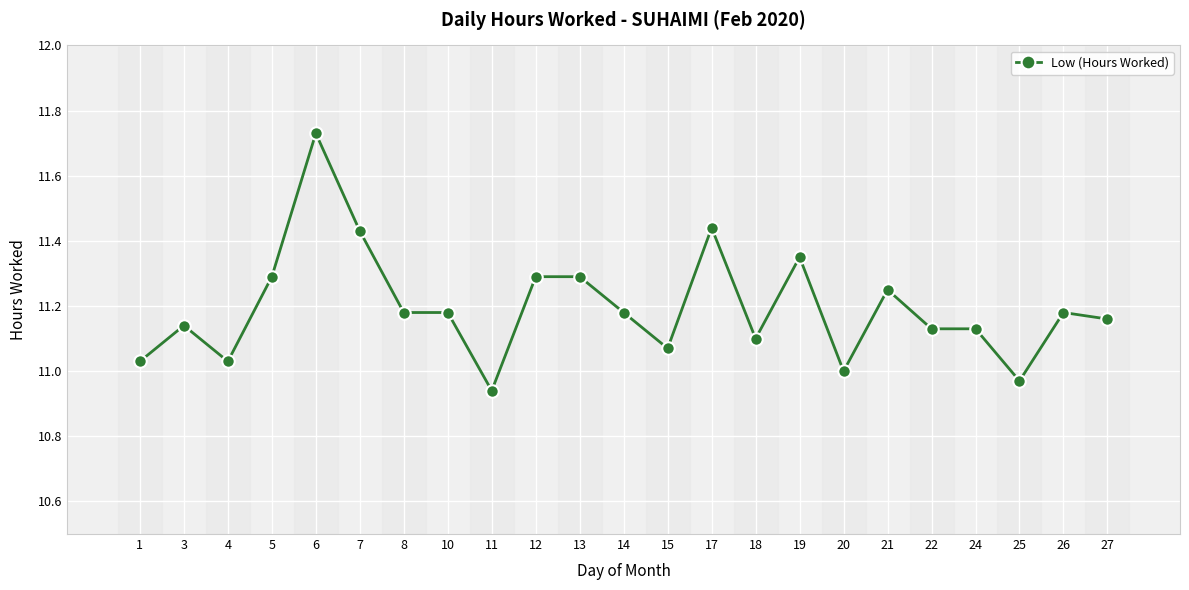

Is it true that the value at 24 is 2.4?

False